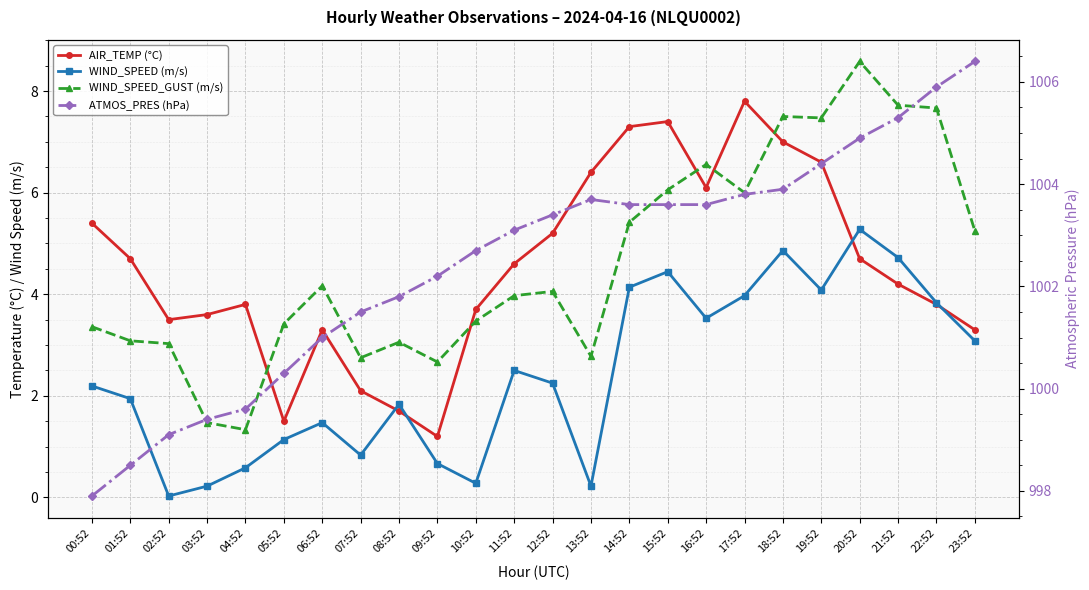

What is the difference between the AIR_TEMP (°C) values at 18:52 and 05:52?

5.5